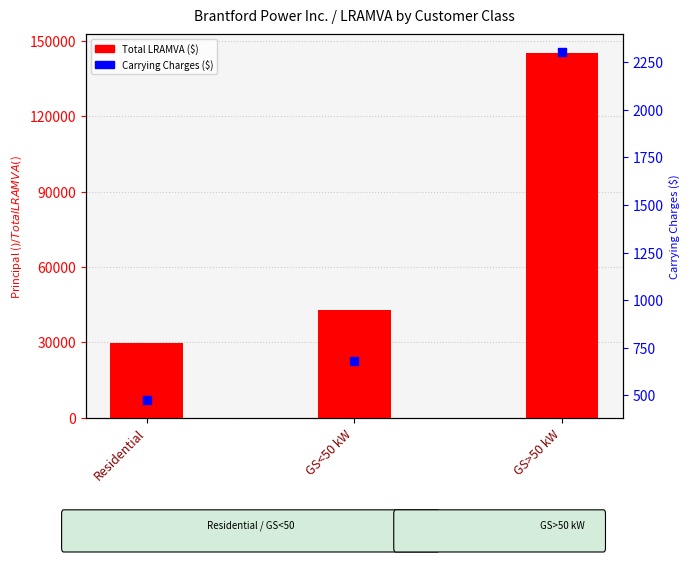

Which series contains the highest Y value?

Total LRAMVA ($)